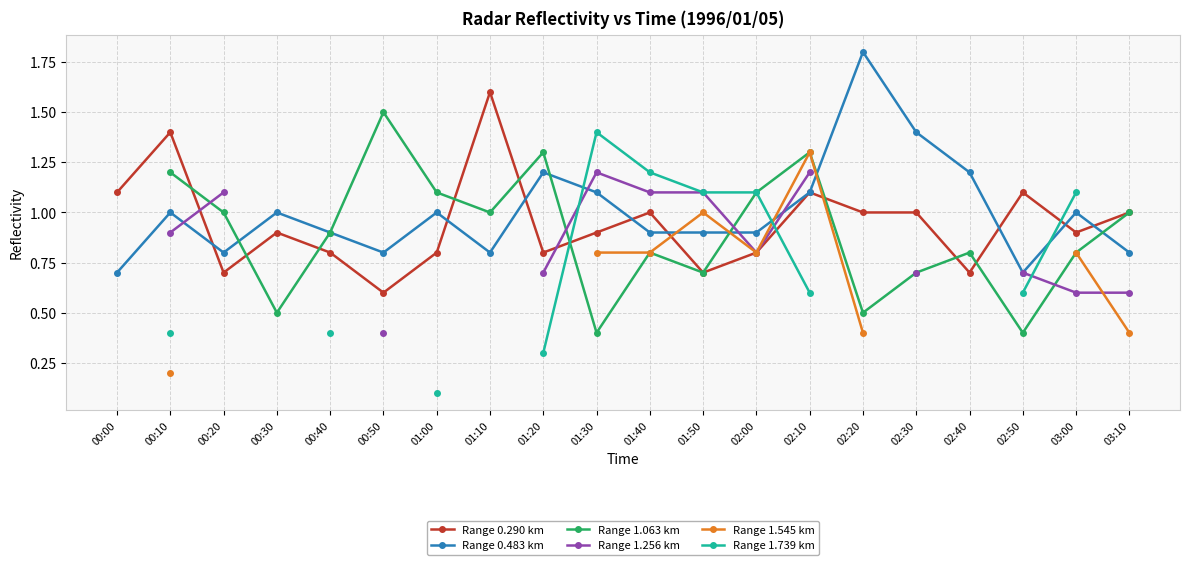

Is the value of Range 0.290 km at 02:10 greater than the value of Range 0.483 km at 02:40?

No